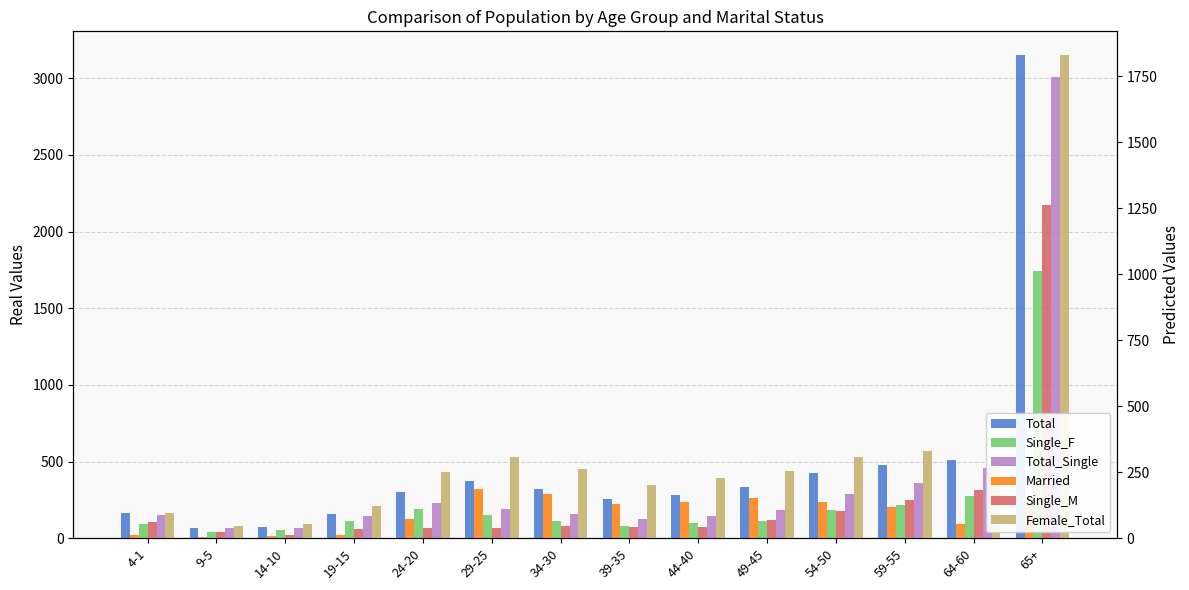

What is the highest value of the Married series?

185